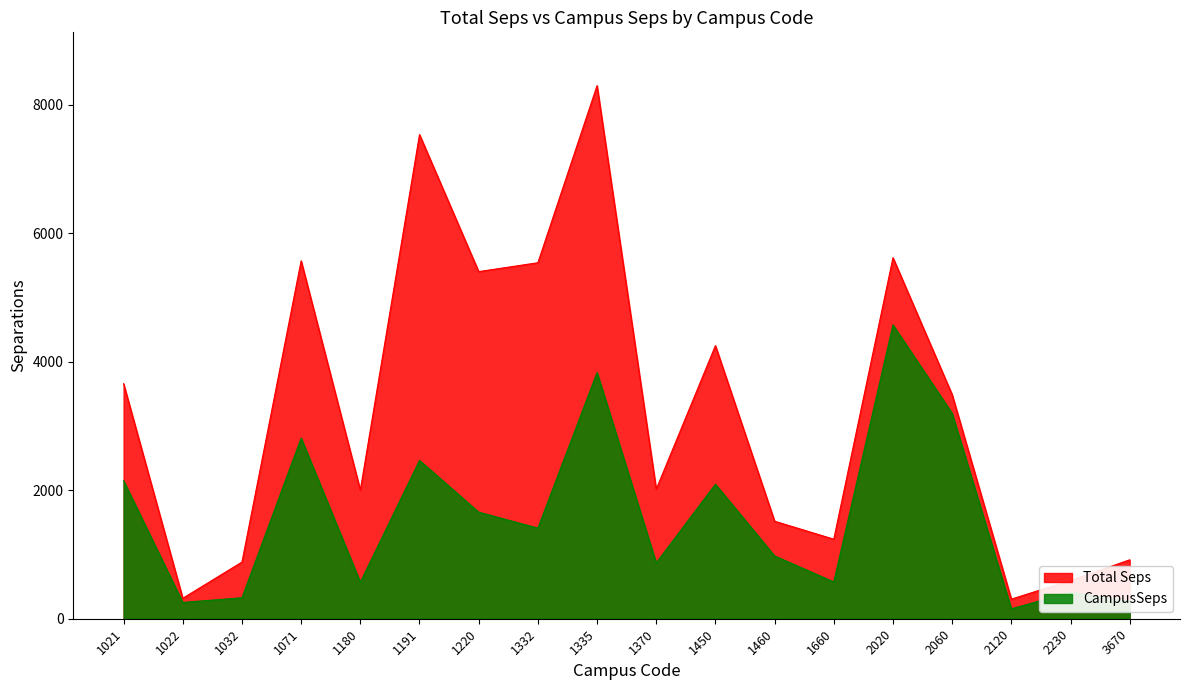

The Total Seps series shows 1198.5 at 1032. True or false?

False